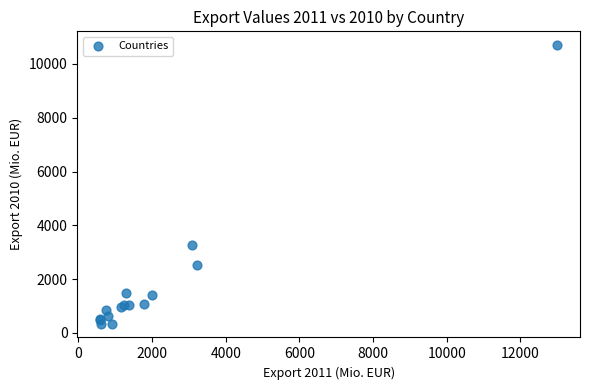

What Y value in the scatter plot is closest to 5520?

3248.7